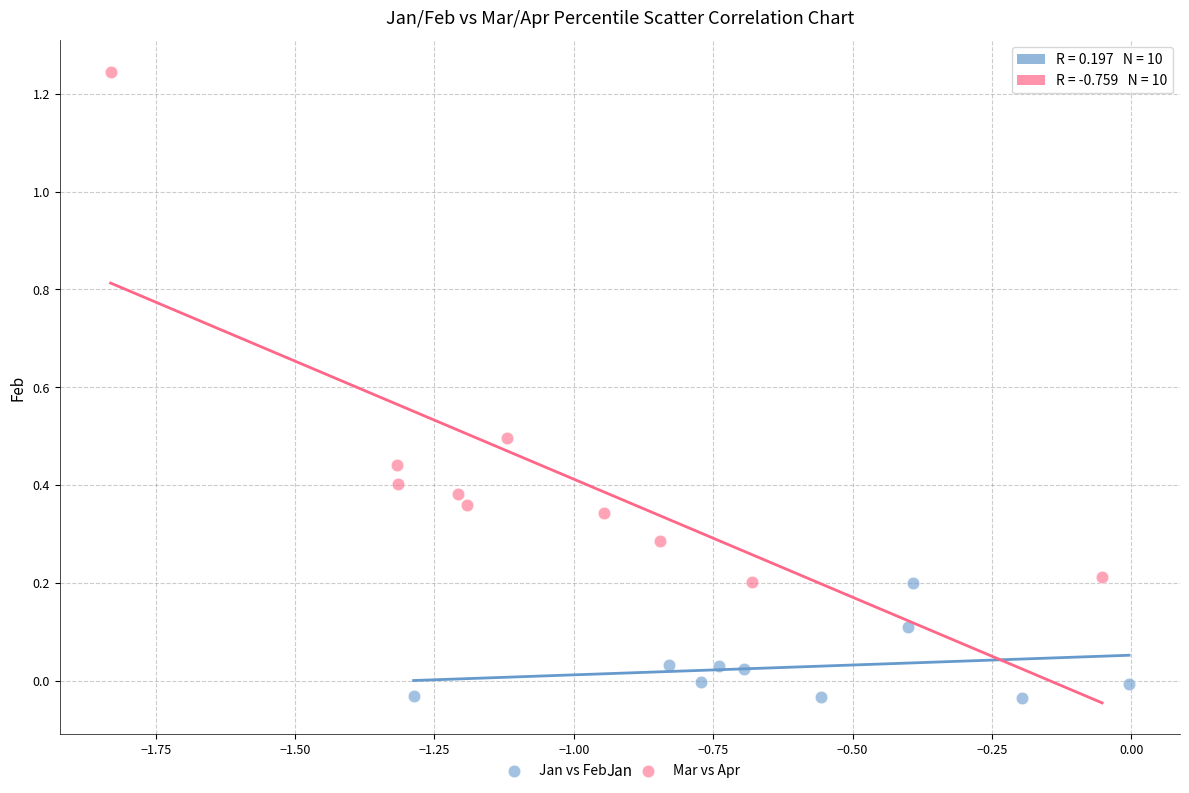

Which series contains the highest Y value?

Mar vs Apr